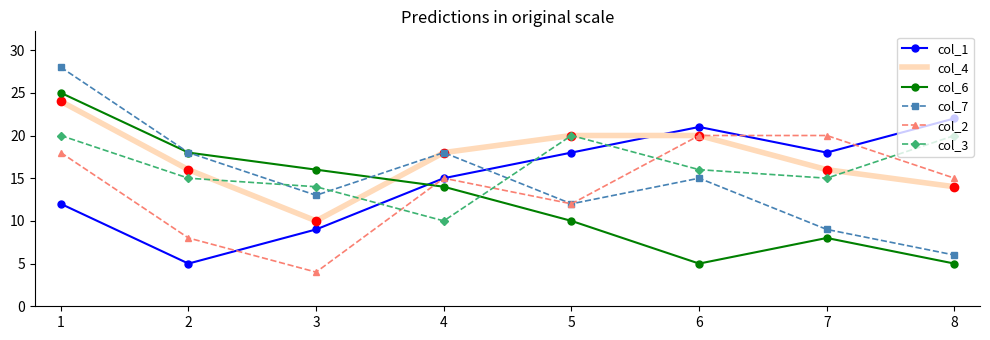

Where do col_1 and col_2 first cross each other?

2 and 3